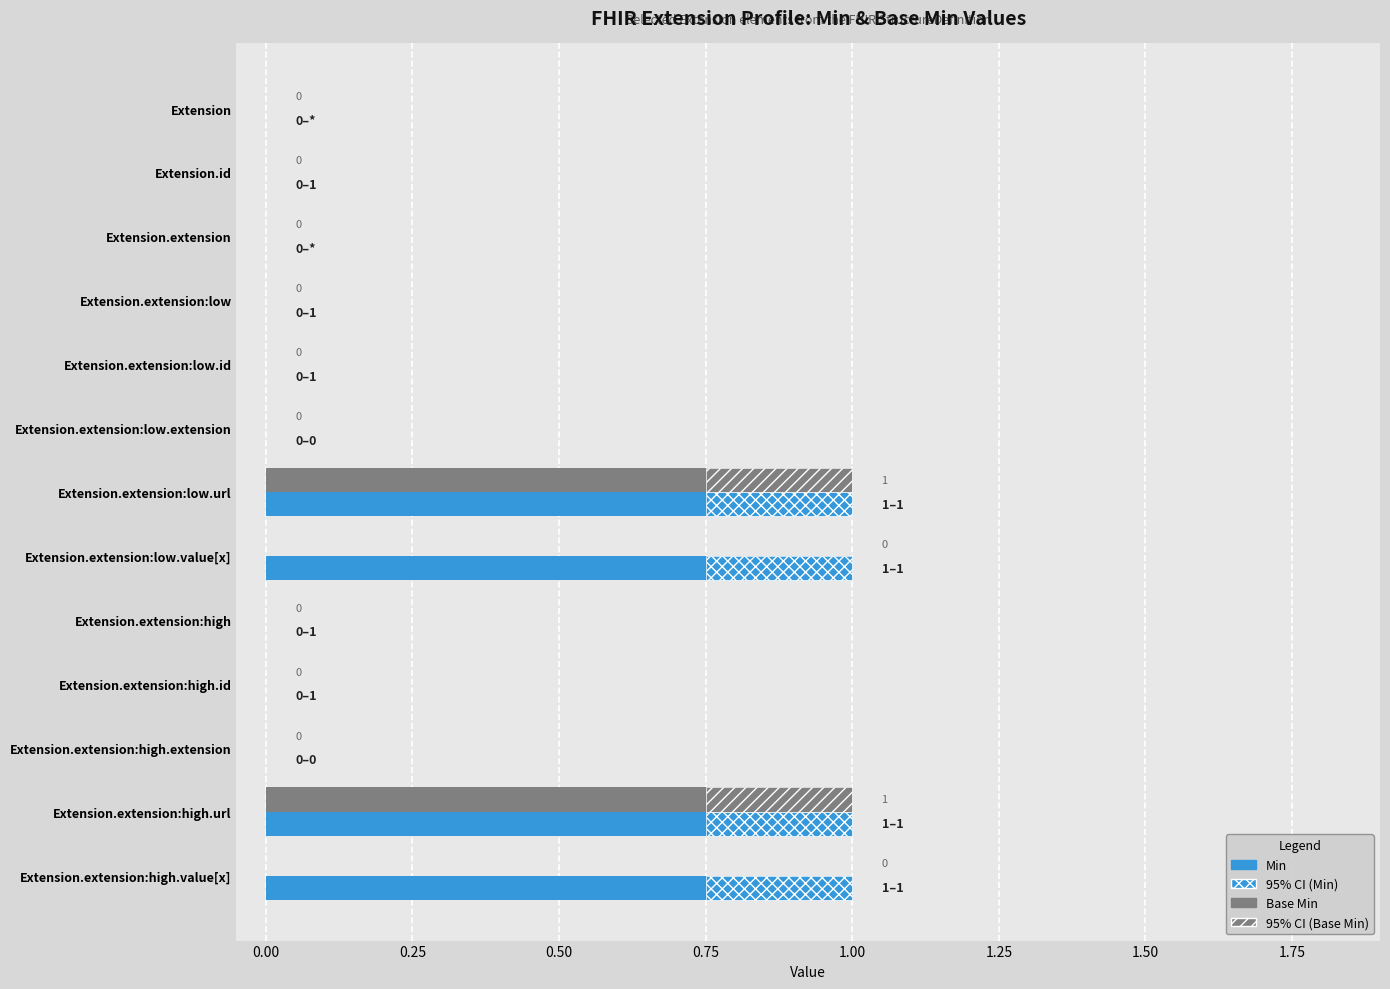

Which has a higher value, Extension.extension:low.value[x] or Extension.extension:low.extension?

Extension.extension:low.value[x]